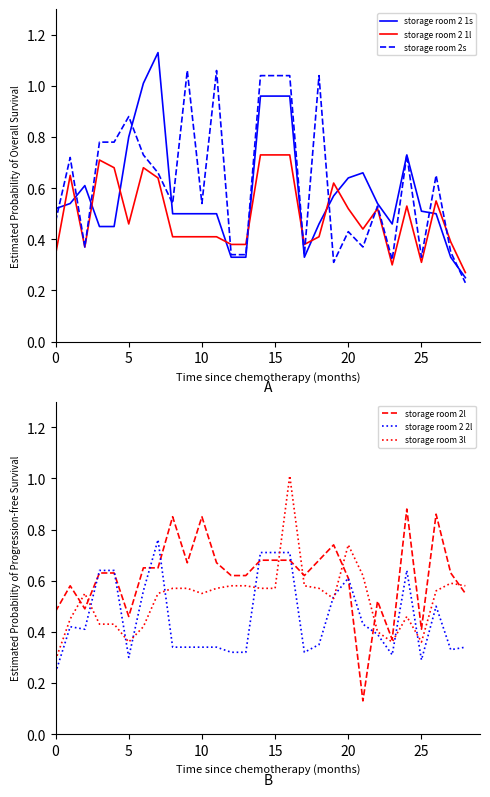

Which category has the lowest value in the storage room 2s series?

28